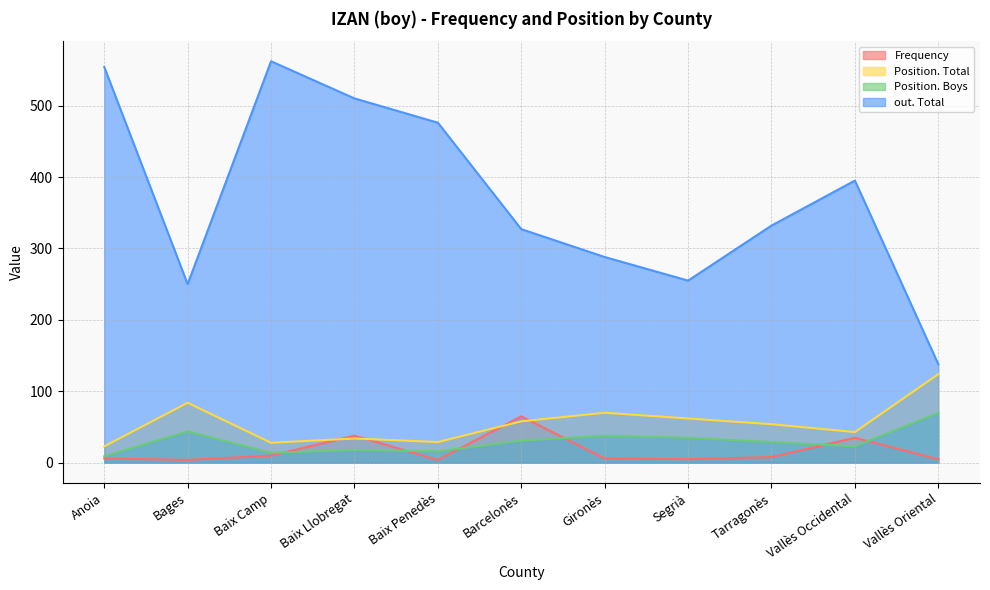

List the series in order of their peak value, highest first.

out. Total, Position. Total, Position. Boys, Frequency